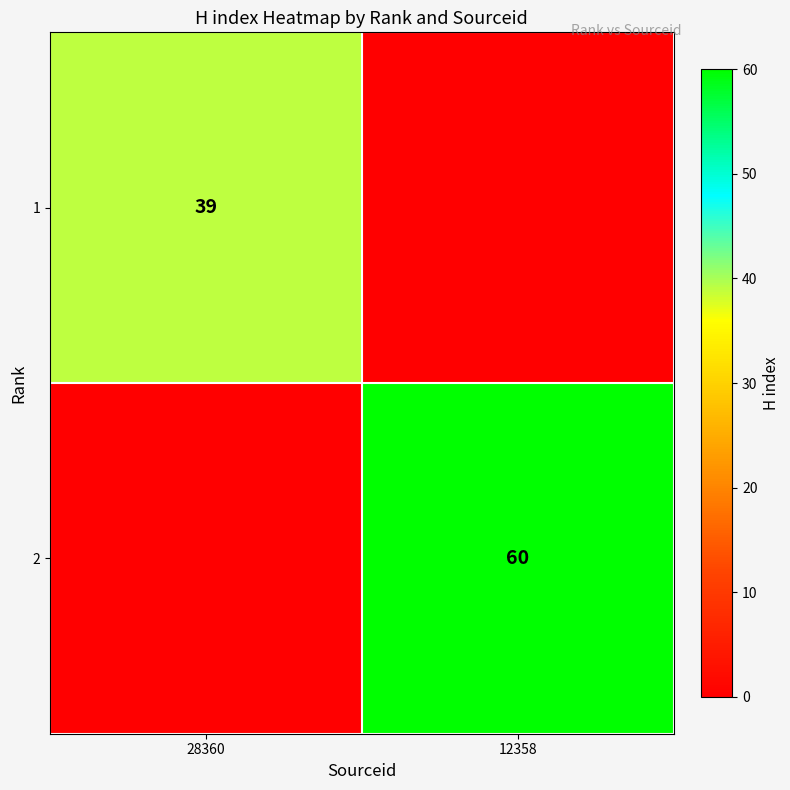

True or false: 2 has a value of 60 at 12358.

True